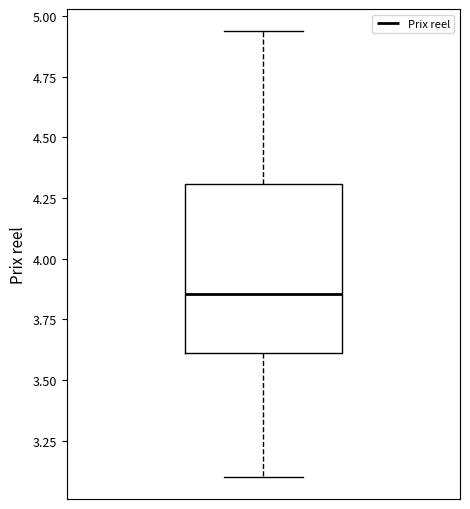

Read this box plot against the y-axis: the position of the median line, the range covered by the box, and the ends of both whiskers. The values are not printed on the chart, so give them approximately, as read against the axis.

median 3.85, box 3.60 to 4.30, whiskers 3.10 to 4.95